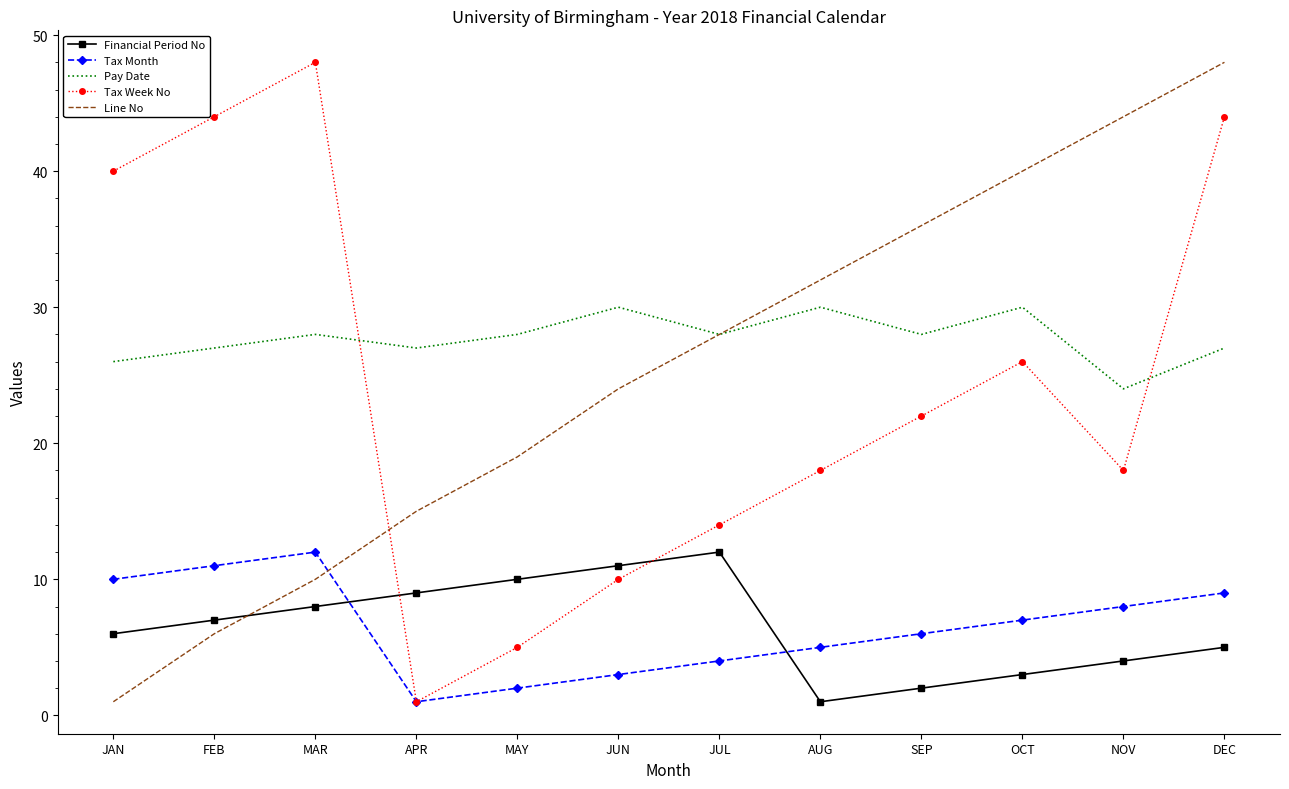

What position from the right is MAY?

8